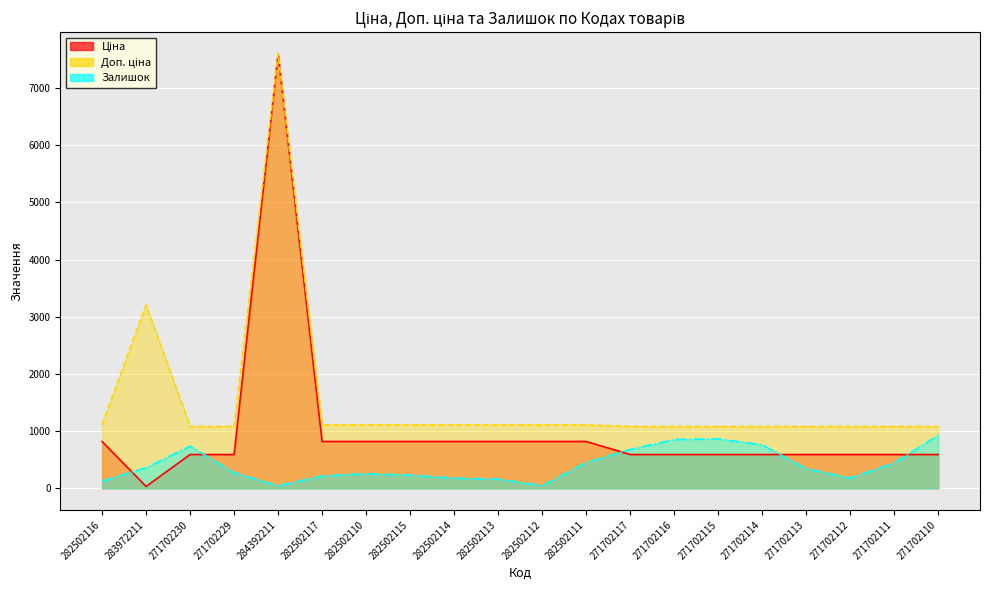

Where is the first local maximum for Залишок?

271702230